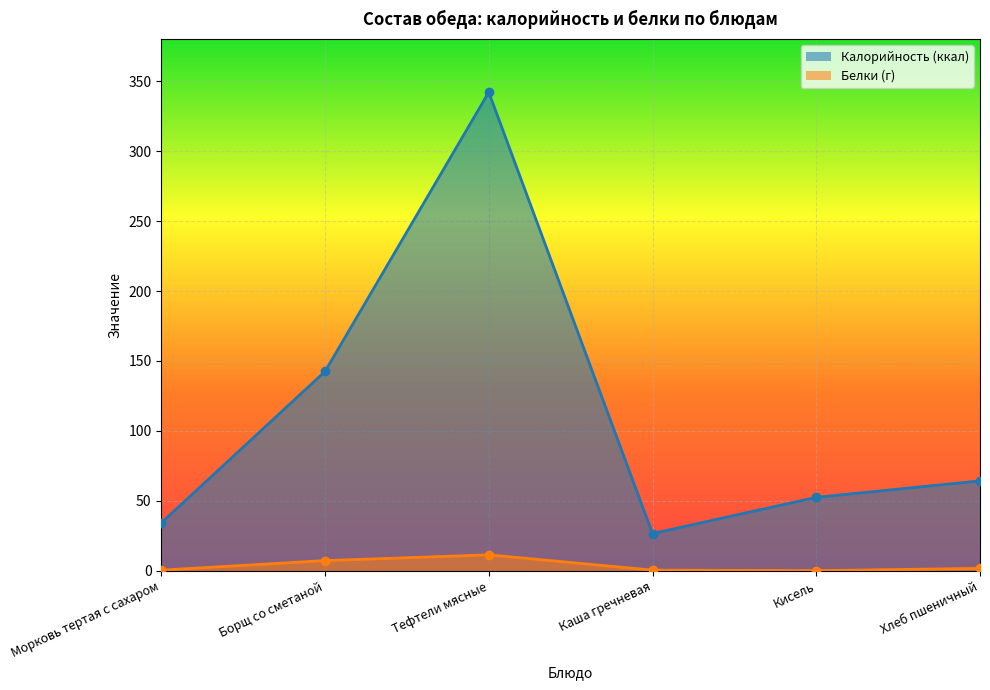

Which series changed the most between Тефтели мясные and Каша гречневая?

Калорийность (ккал)